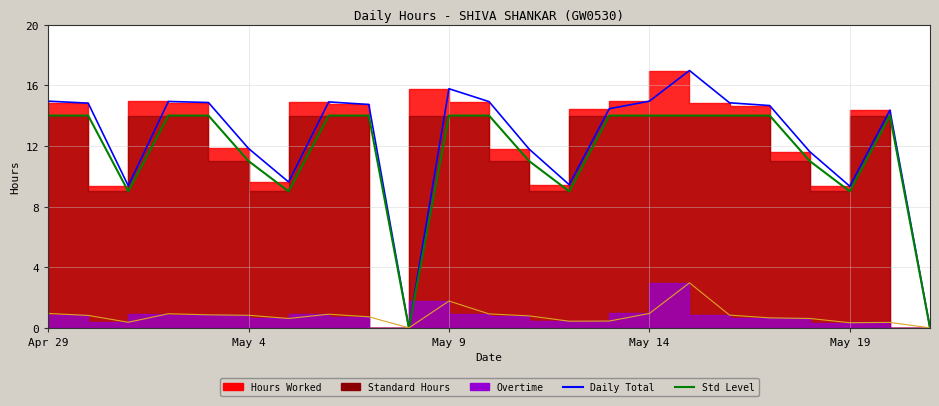

Which series changed the most between 2 and 16?

Overtime